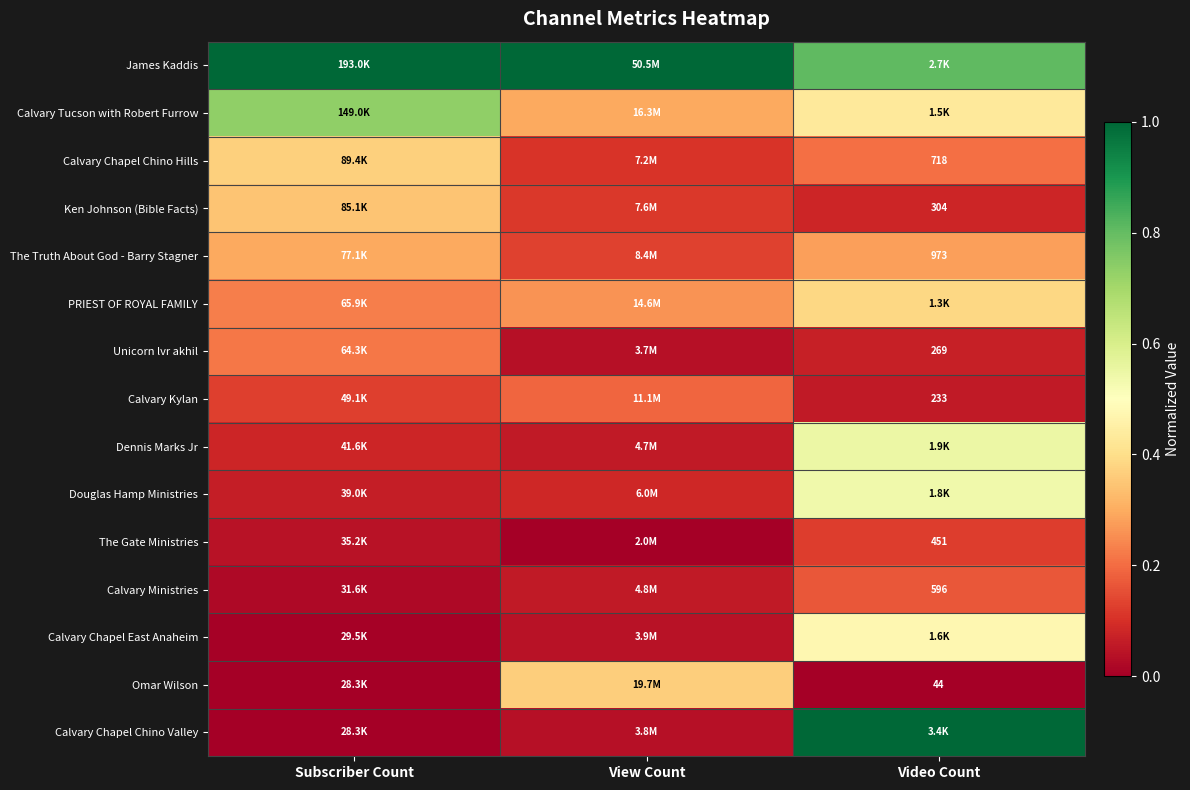

Which category has the highest value in the Unicorn lvr akhil series?

Subscriber Count